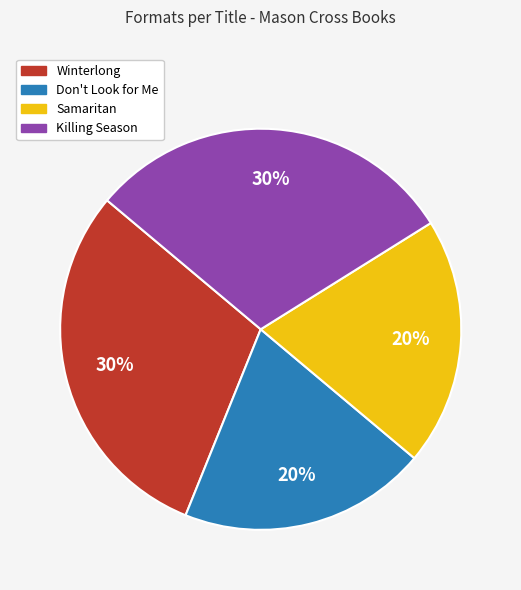

True or false: Winterlong accounts for 24% of the total.

False